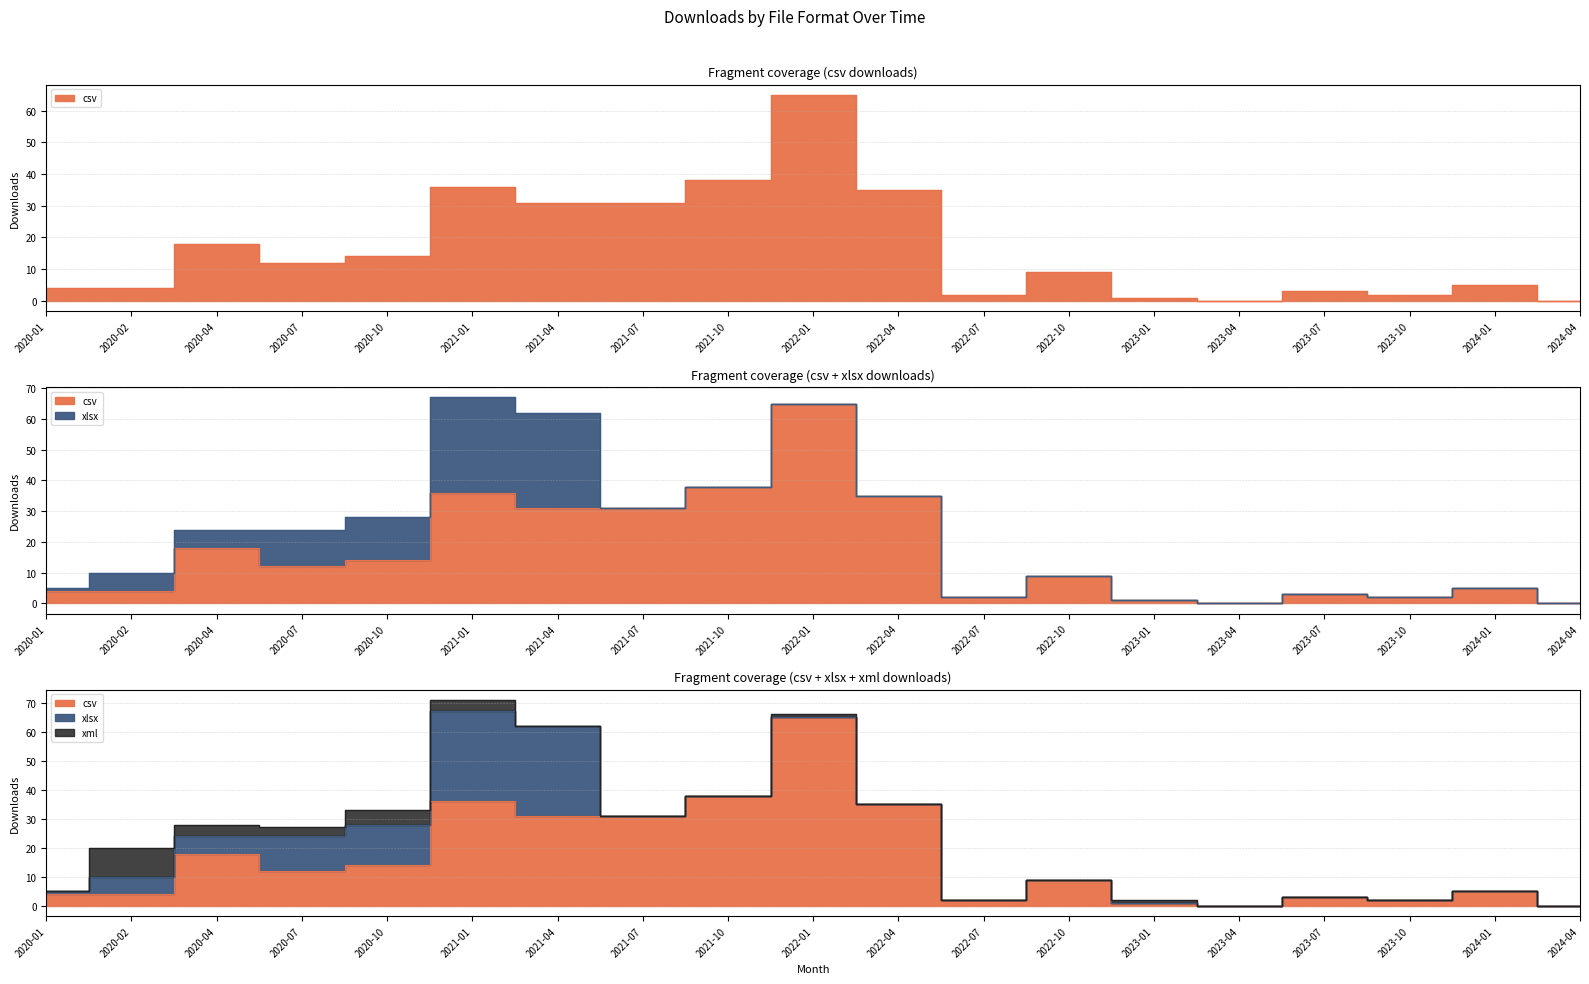

True or false: xlsx has more than 0 points higher than both neighbors.

False